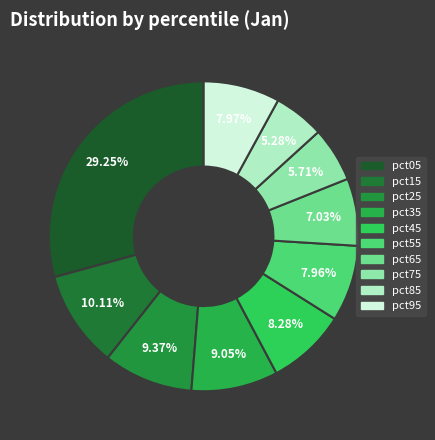

Does pct25 represent more than half of the total?

No